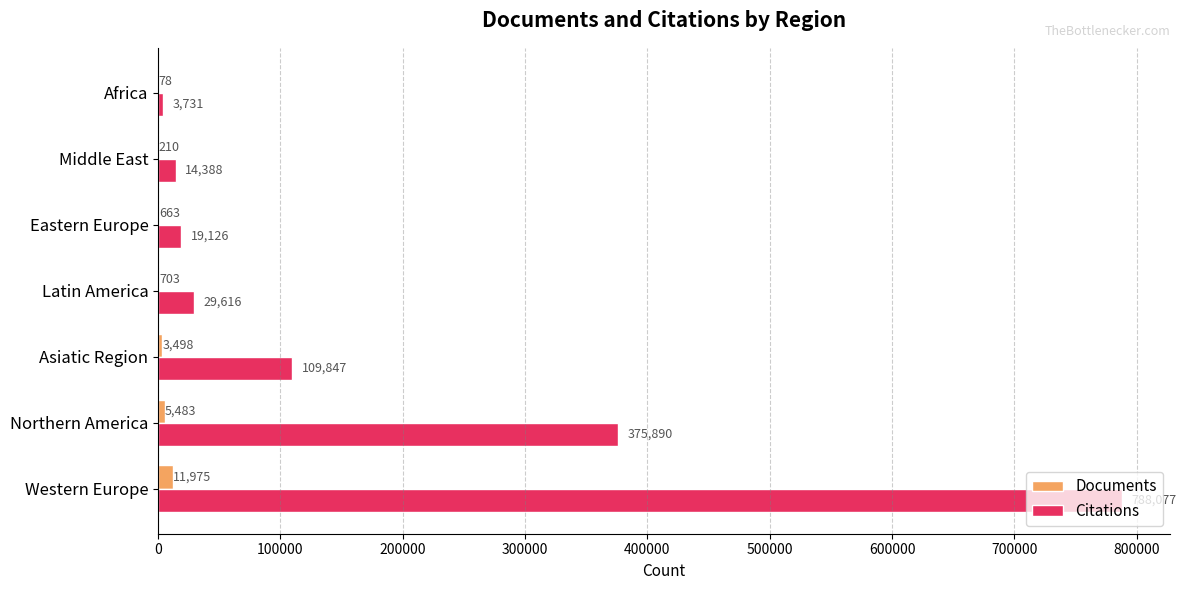

True or false: Documents has a value of 210 at Middle East.

True